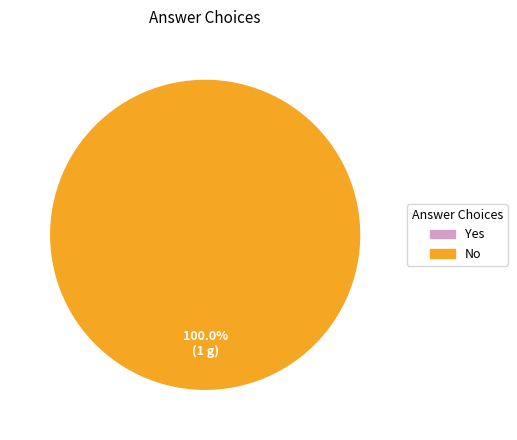

To the nearest percent, what is the difference between the largest and smallest slice percentages?

100%